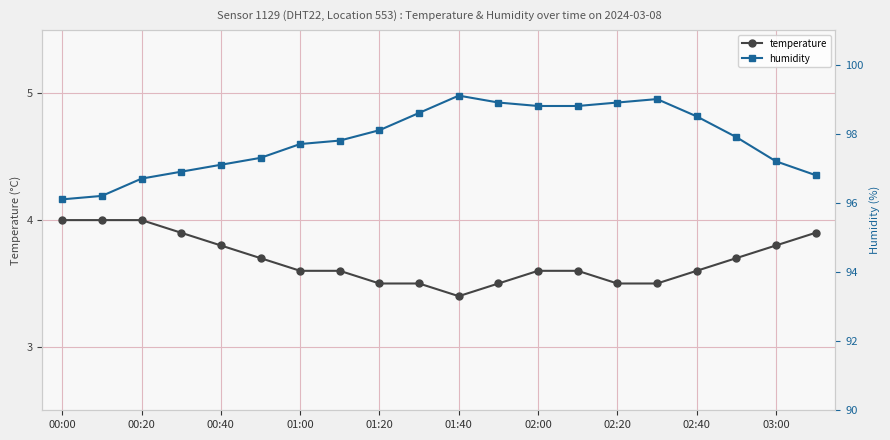

True or false: temperature has more than 0 interior local peaks.

False